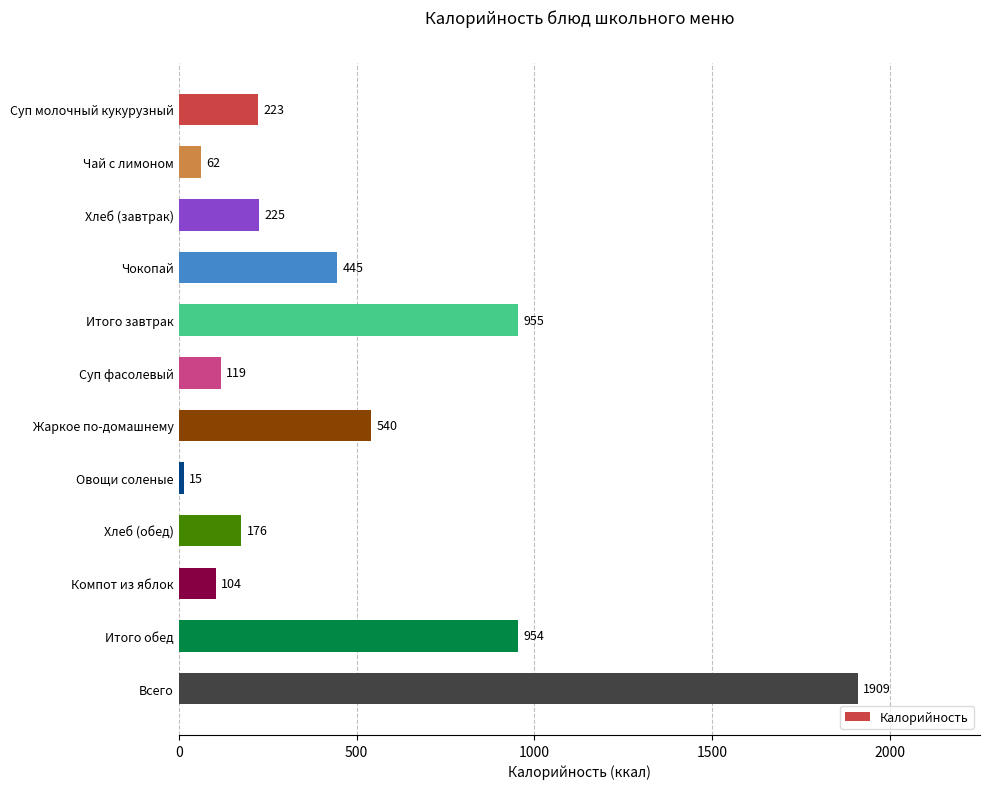

How many bars are there in total?

12